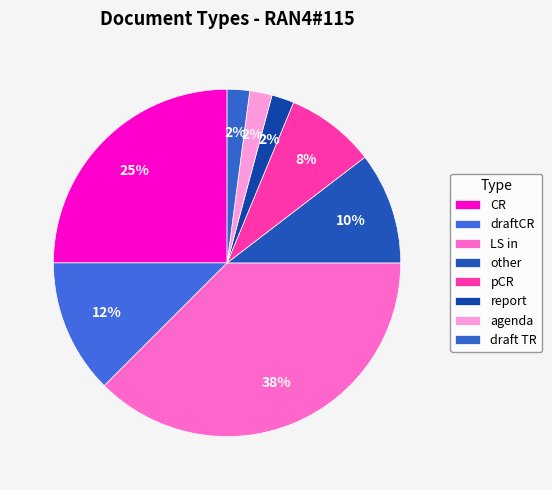

What percentage is the LS in slice, to the nearest percent?

38%